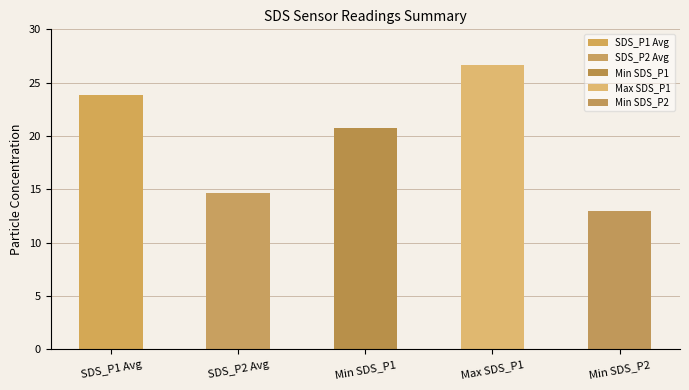

What is the difference between the maximum and minimum values in the SDS_P2 series?

3.0